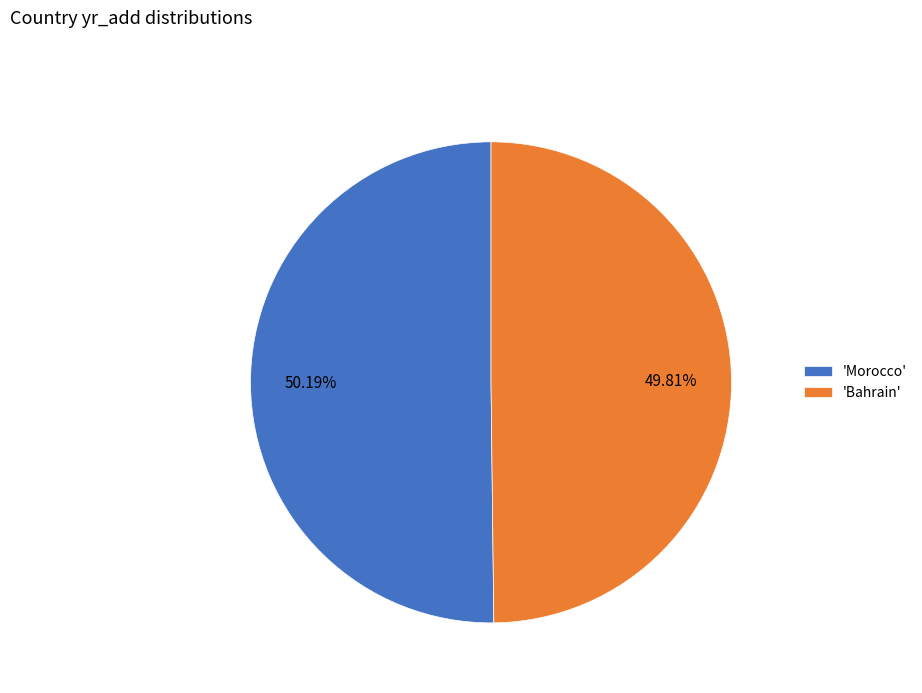

Is there any slice that represents more than half of the pie?

Yes